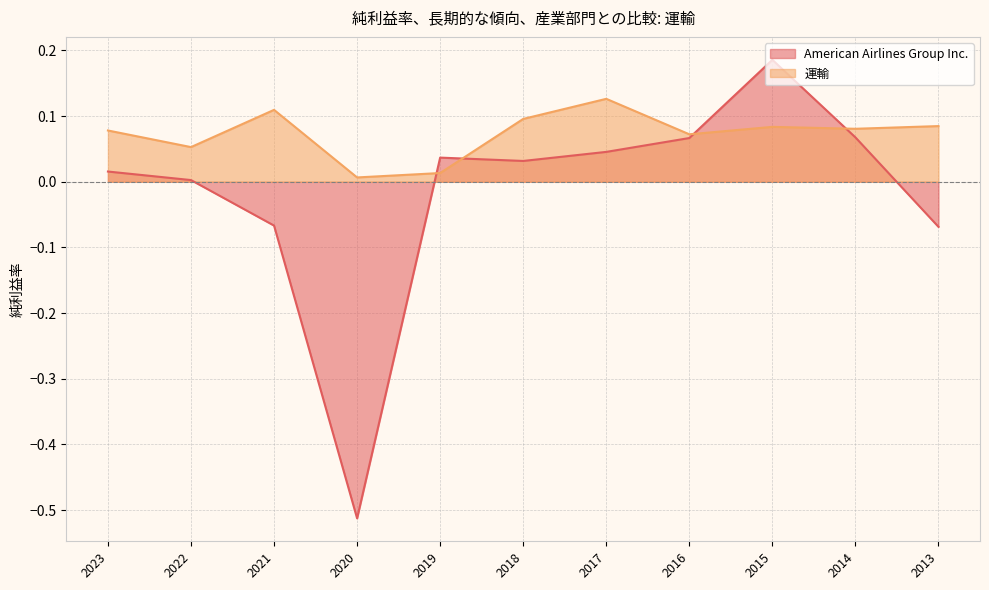

Reading left to right, transcribe all the data shown in this chart.

American Airlines Group Inc.: 2023=0.0	2022=0.0	2021=-0.1	2020=-0.5	2019=0.0	2018=0.0	2017=0.0	2016=0.1	2015=0.2	2014=0.1	2013=-0.1
運輸: 2023=0.1	2022=0.1	2021=0.1	2020=0.0	2019=0.0	2018=0.1	2017=0.1	2016=0.1	2015=0.1	2014=0.1	2013=0.1